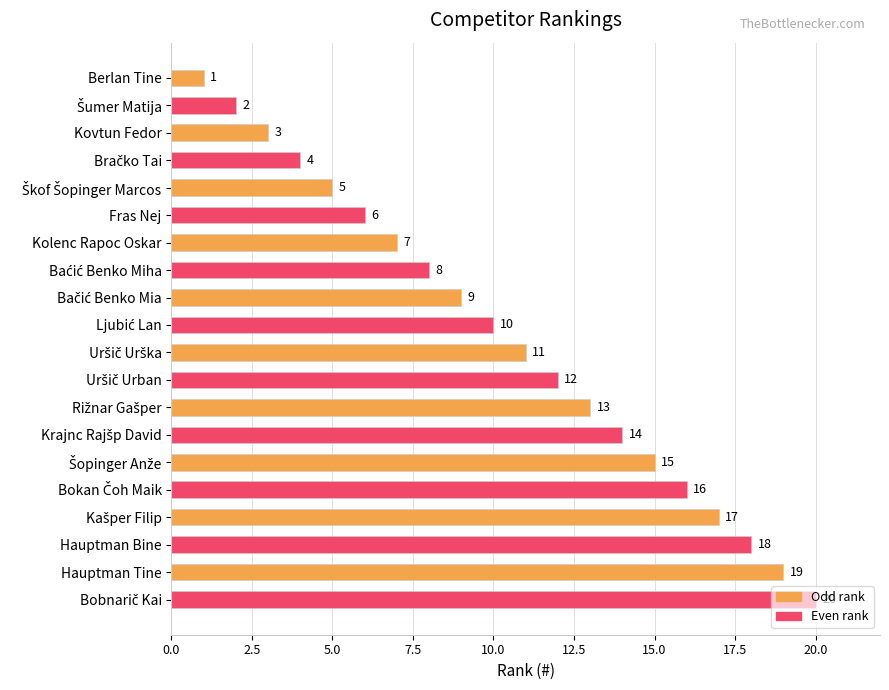

What is the label of the 18th bar from the bottom?

Kovtun Fedor